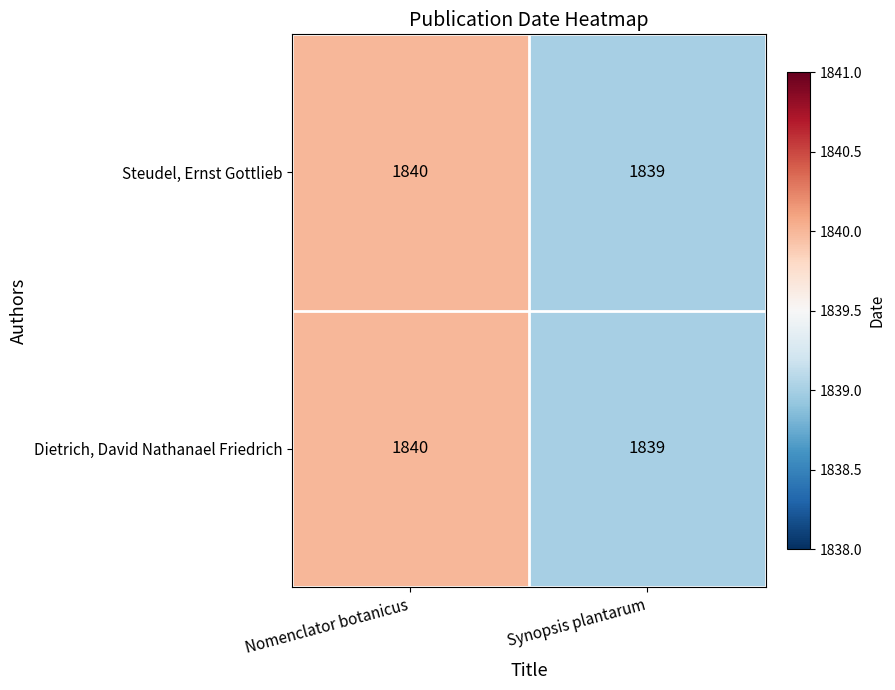

What is the sum of the Dietrich, David Nathanael Friedrich values at Synopsis plantarum and Nomenclator botanicus?

3679